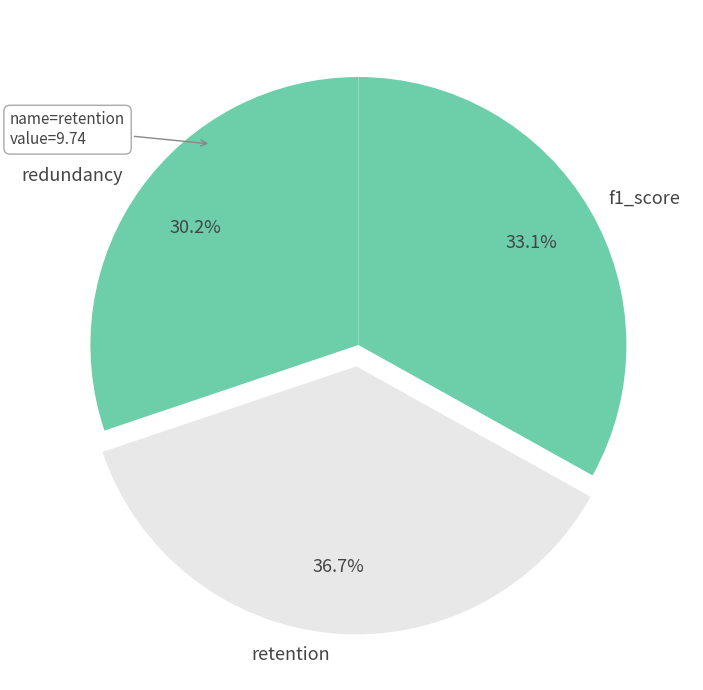

What is the ratio of the value at retention to the value at f1_score?

1.1